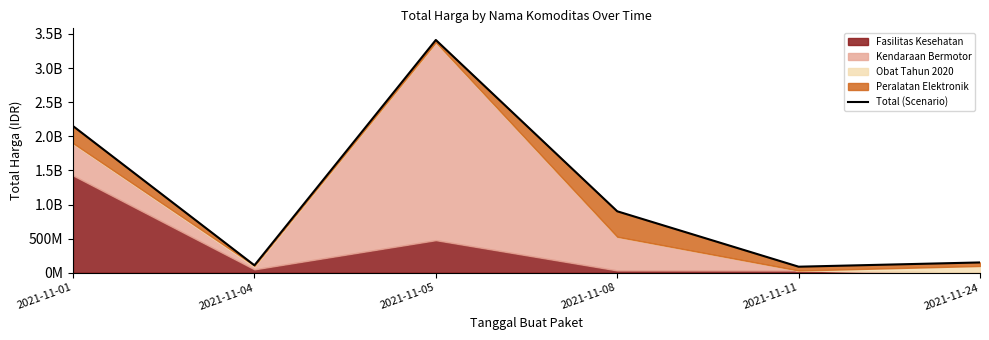

How many interior local peaks (higher than both neighbors) does the data have?

1